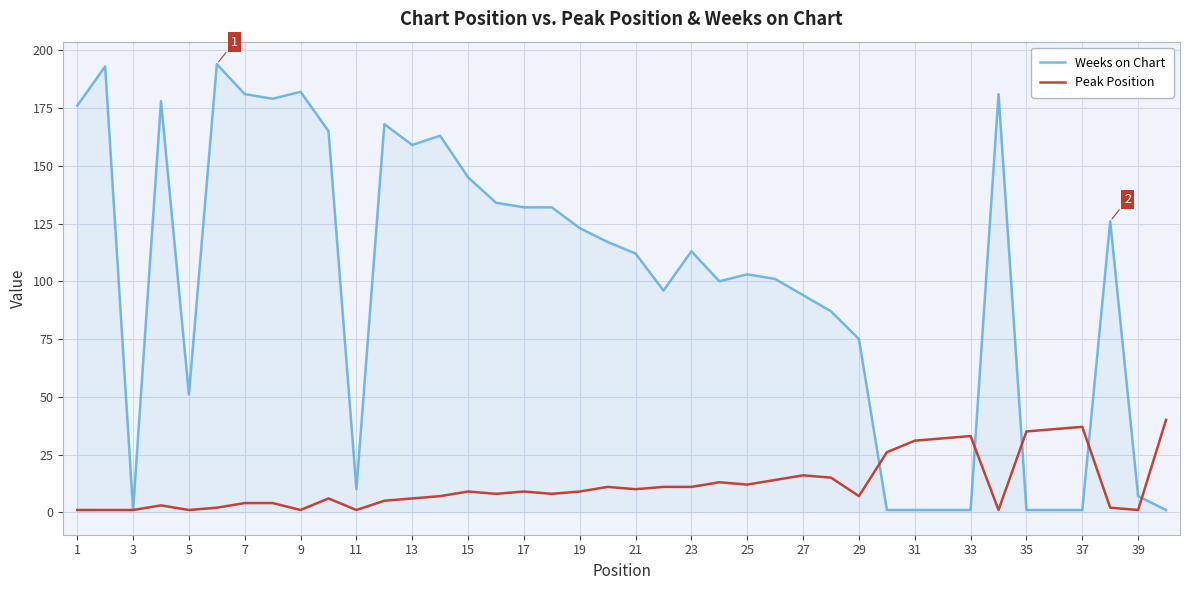

List the series in order of their overall mean, highest first.

Weeks on Chart, Peak Position